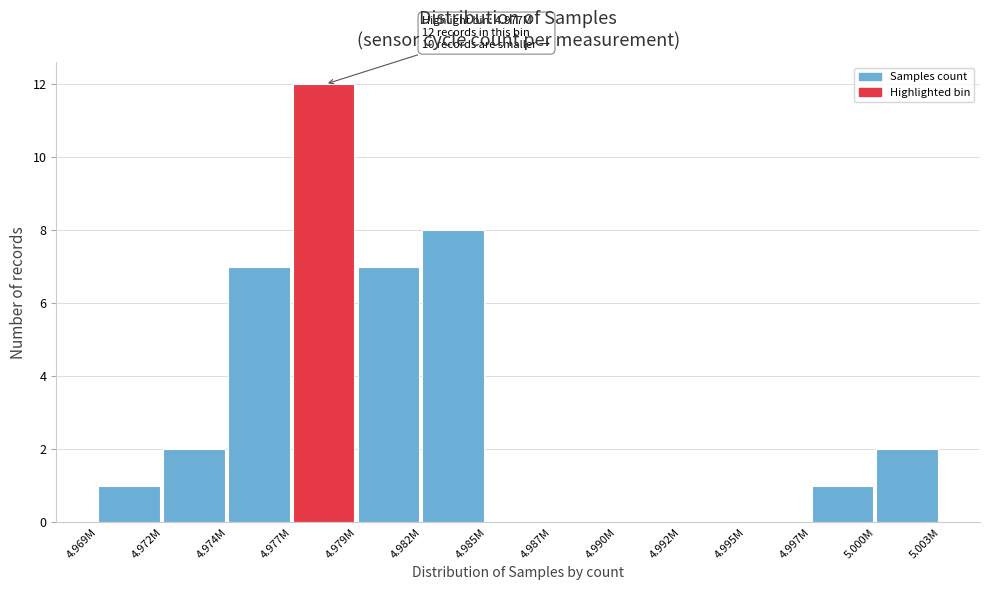

Reading left to right, list all the values displayed in this chart.

4.969M=1	4.972M=2	4.974M=7	4.977M=12	4.979M=7	4.982M=8	4.985M=0	4.987M=0	4.990M=0	4.992M=0	4.995M=0	4.997M=1	5.000M=2